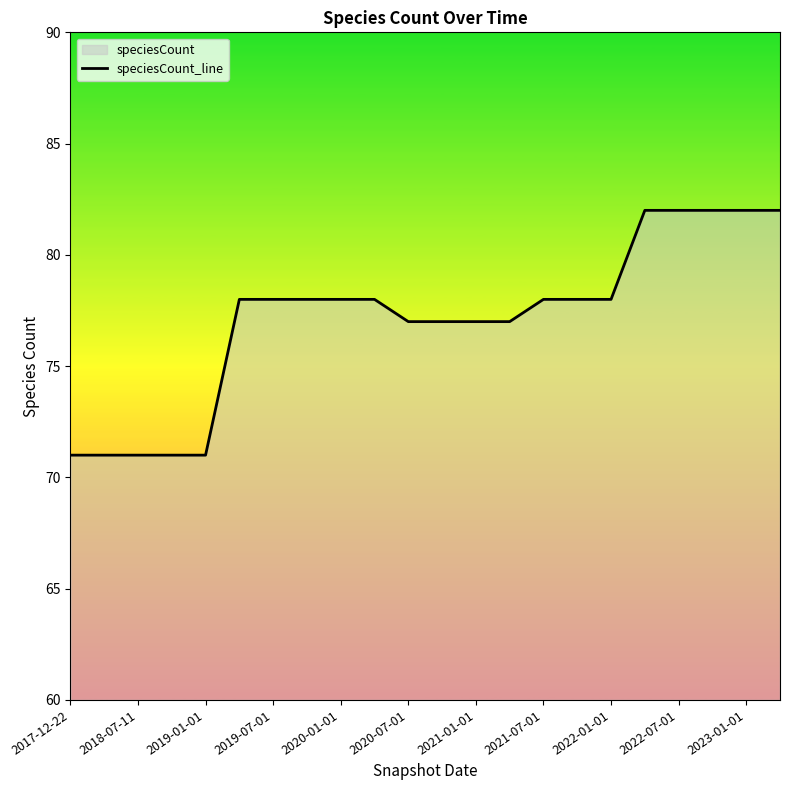

Where does the data first go above 78?

17